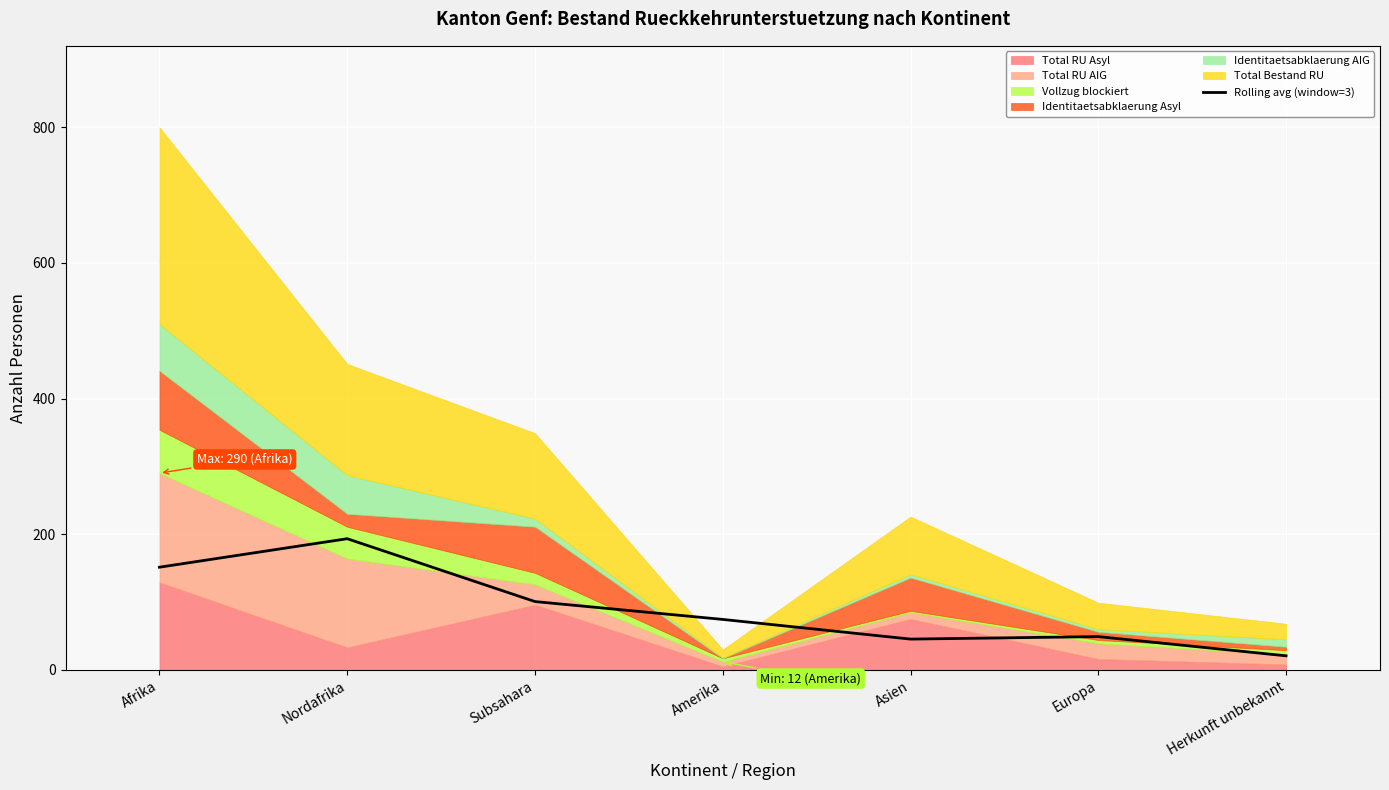

What is the label of the 6th point from the left?

Europa